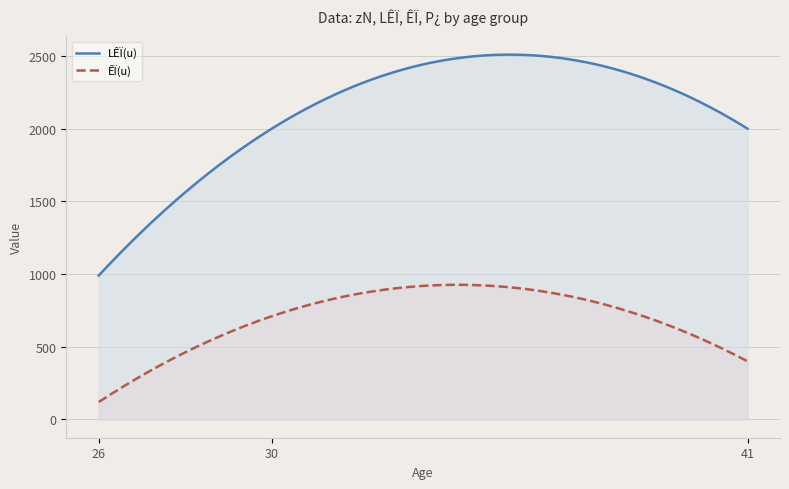

List the series in order of their peak value, highest first.

LÊÏ(u), ÊÏ(u)